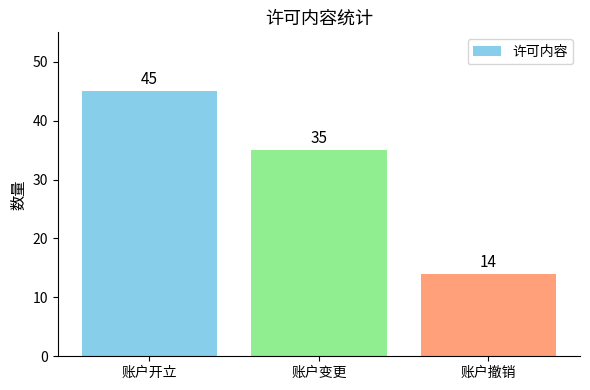

Are the bars grouped side by side (vs. stacked)?

No